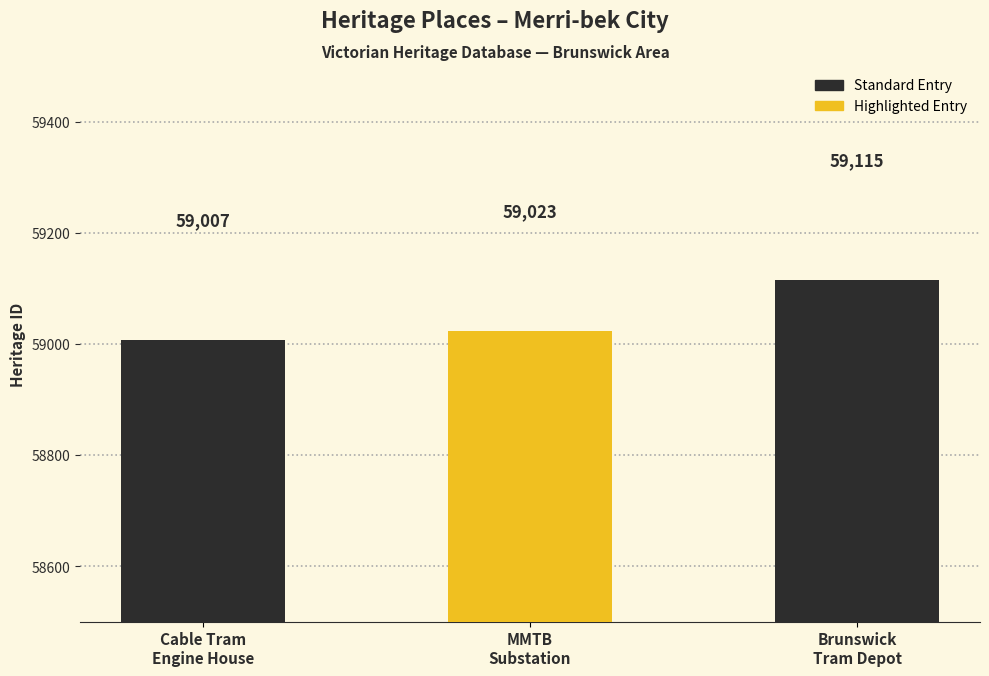

How many values are between 59007 and 59115?

3